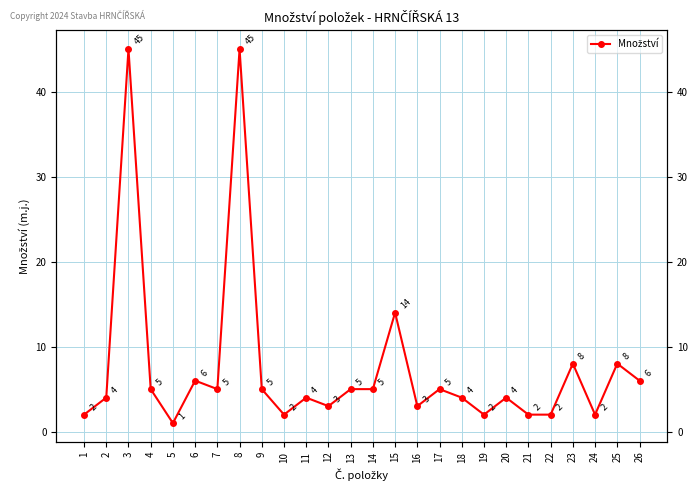

How many distinct data groups are displayed?

1